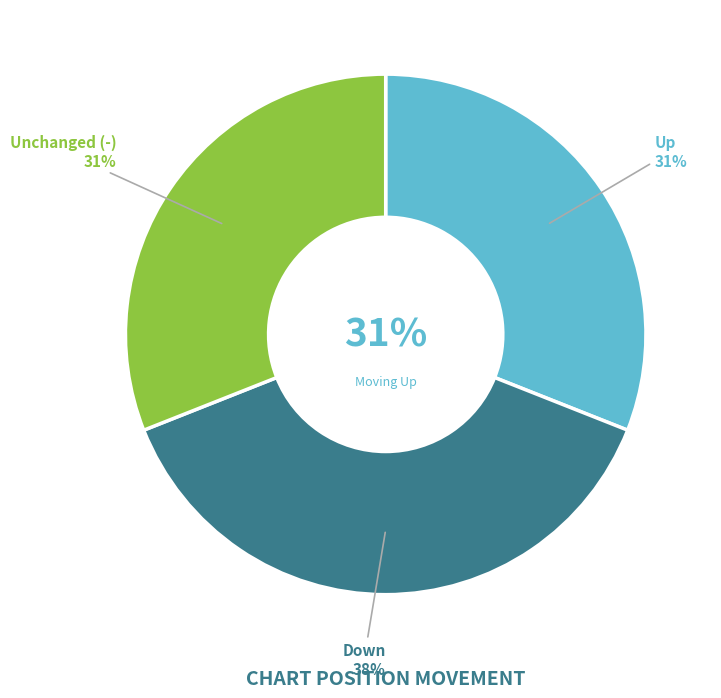

Count the number of slices in the pie.

3